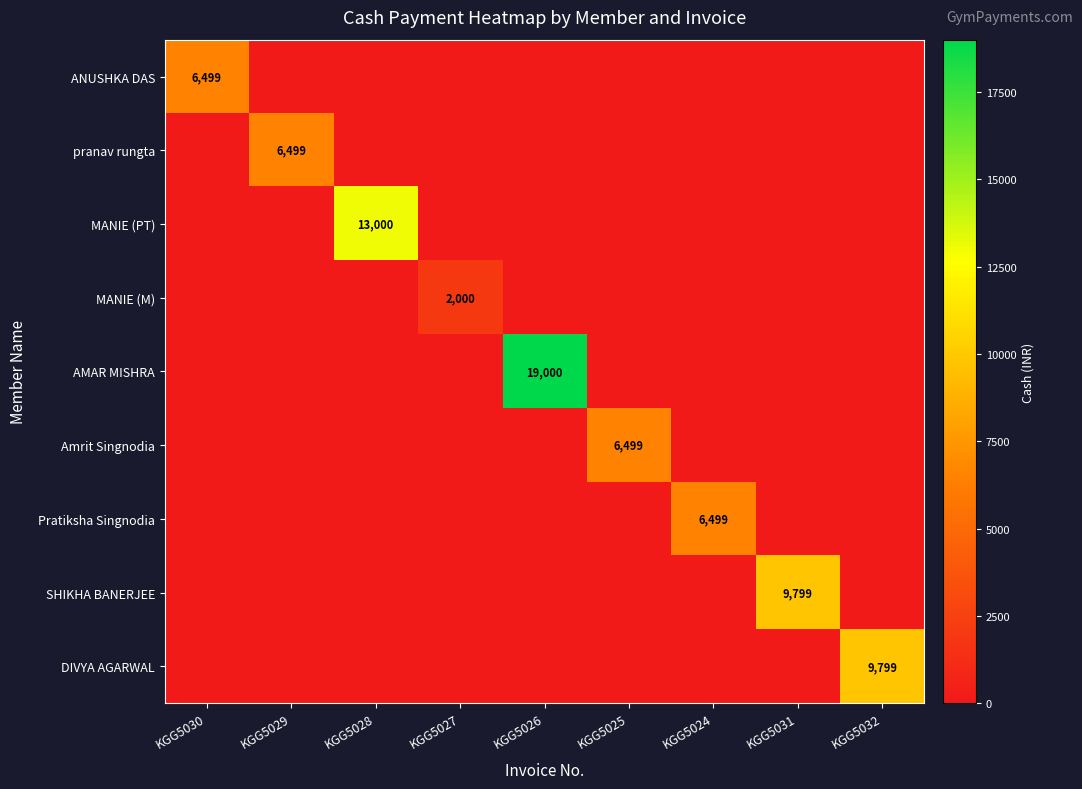

True or false: SHIKHA BANERJEE has a value of 4869 at KGG5031.

False